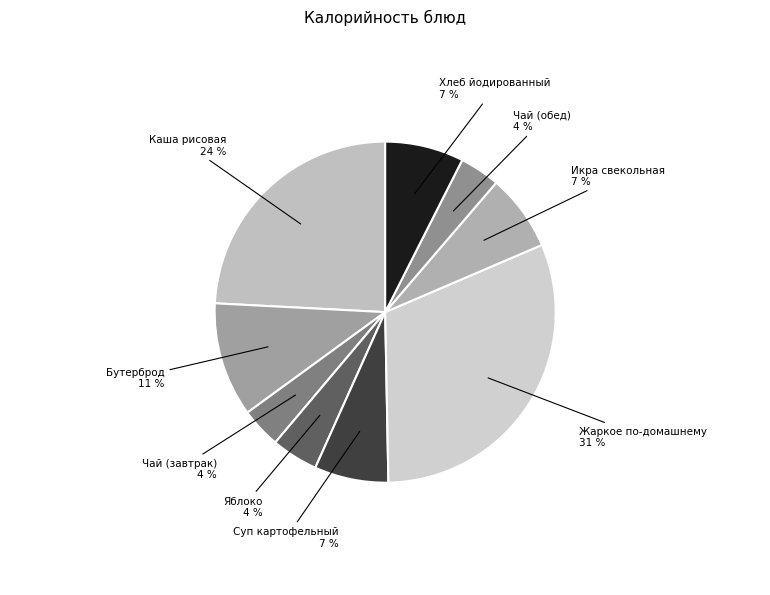

Rank the categories by value from lowest to highest.

Чай (завтрак), Чай (обед), Яблоко, Суп картофельный, Икра свекольная, Хлеб йодированный, Бутерброд, Каша рисовая, Жаркое по-домашнему